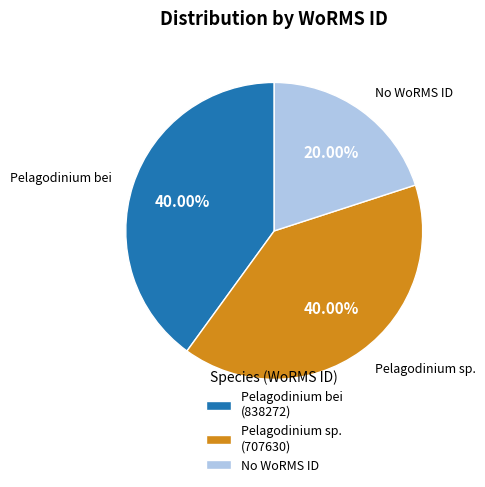

How many segments does this pie chart have?

3